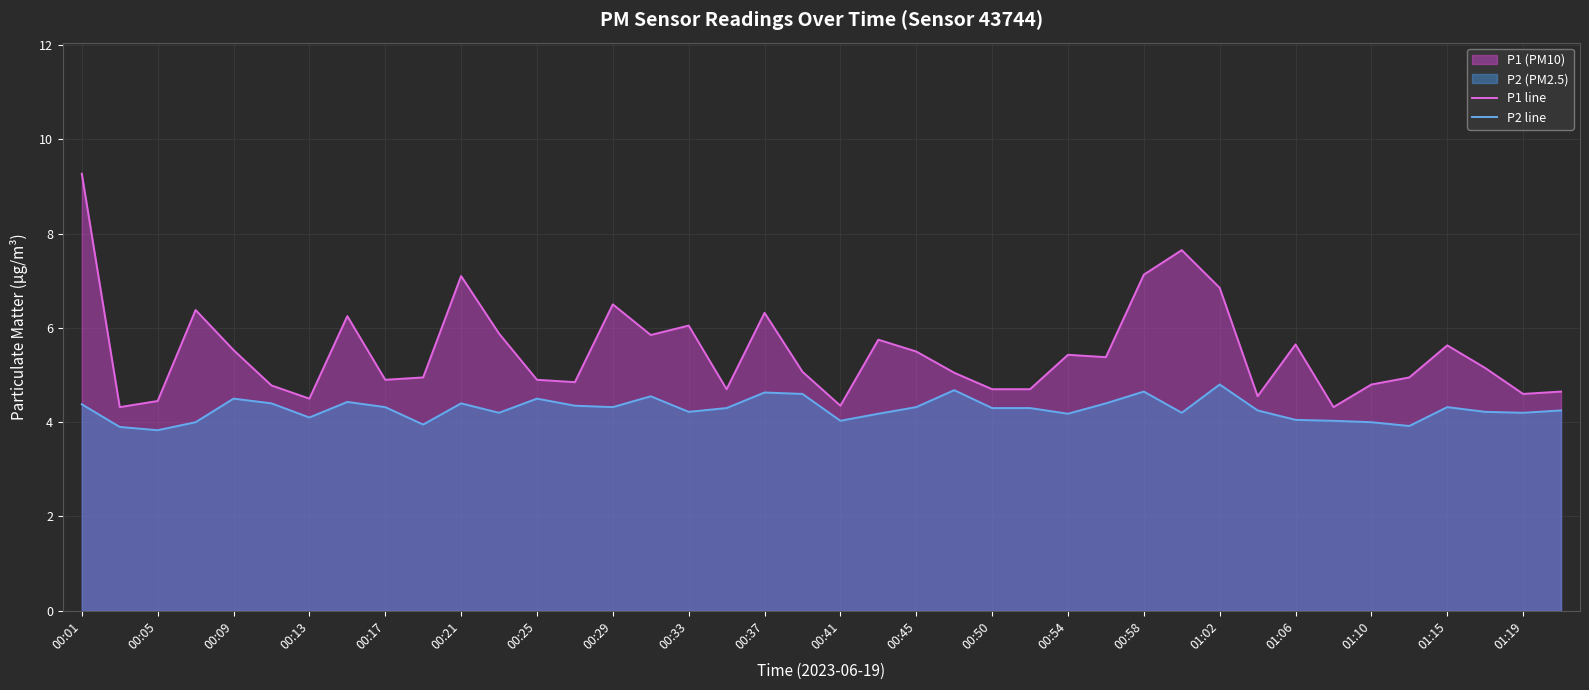

What is the total value across all series at 00:45?

9.8